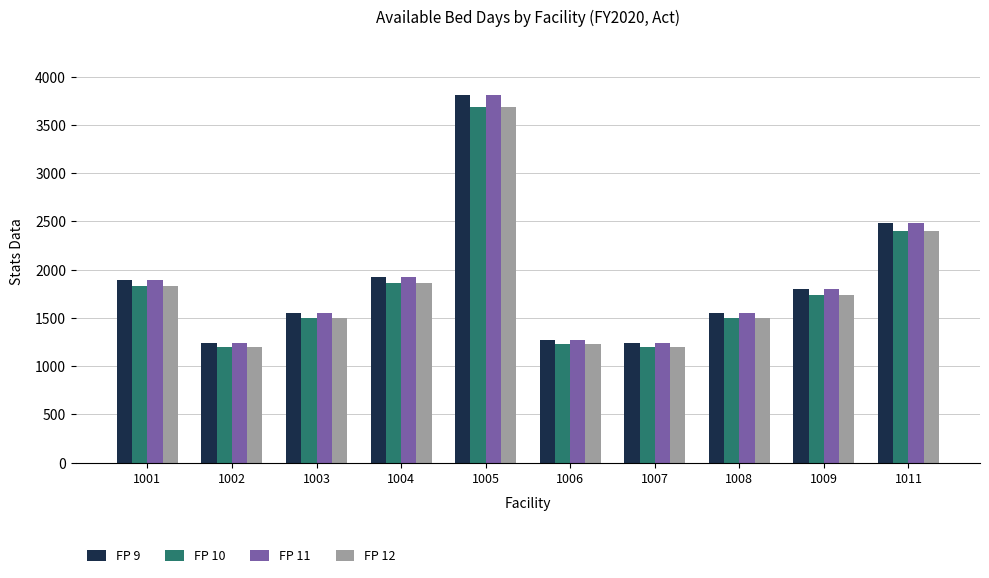

What is the total value across all series at 1006?

5002